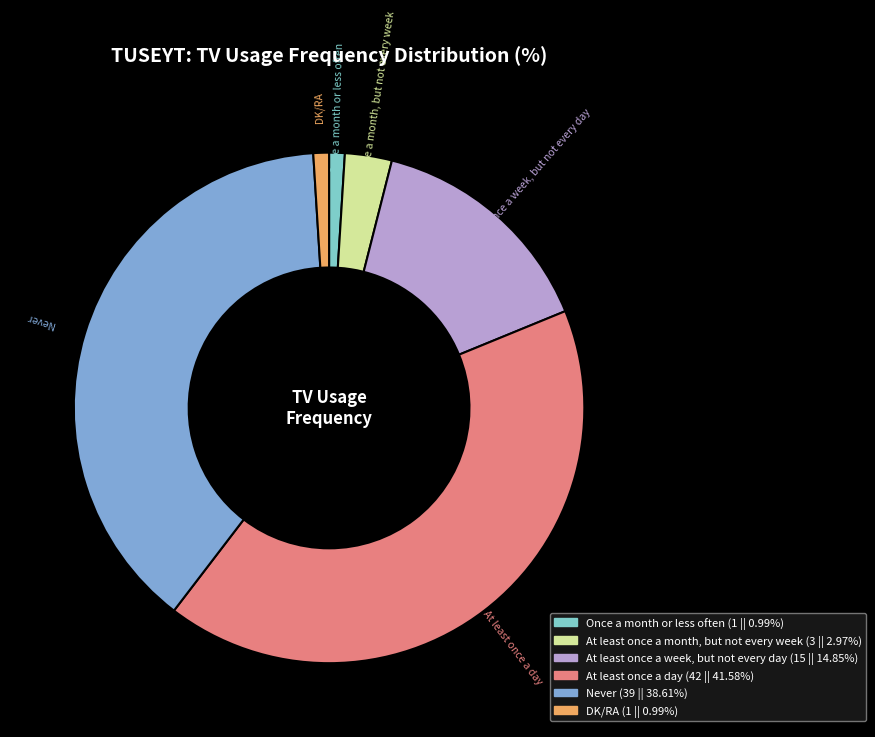

What is the largest slice in the pie chart?

At least once a day